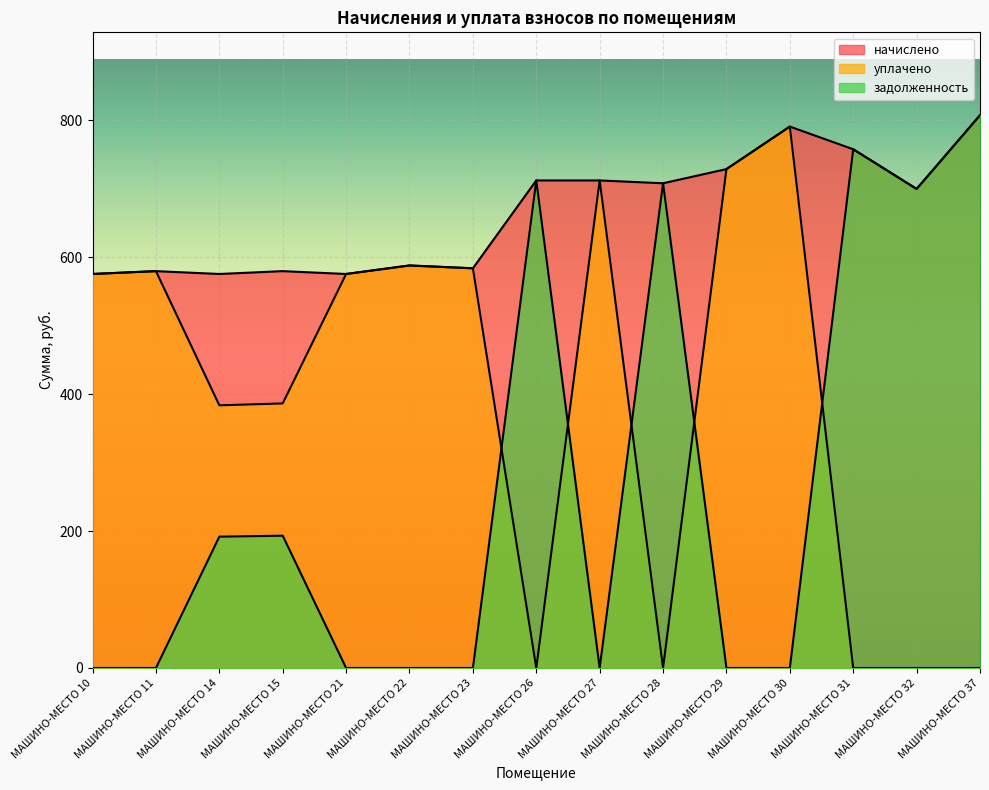

True or false: задолженность has a value of 0.0 at МАШИНО-МЕСТО 27.

True